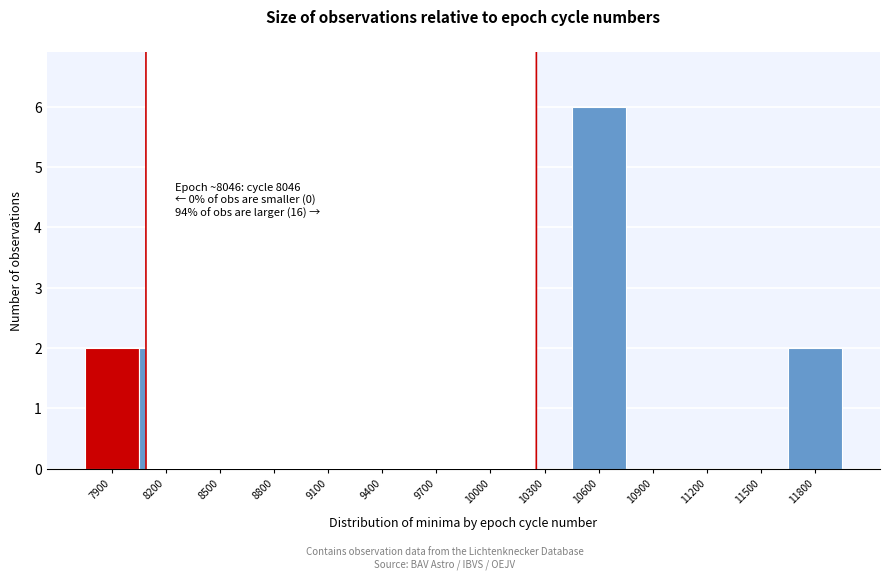

Reading right to left, what are all the values shown in this chart?

11800=2	11500=0	11200=0	10900=0	10600=6	10300=0	10000=1	9700=3	9400=0	9100=0	8800=1	8500=0	8200=2	7900=2